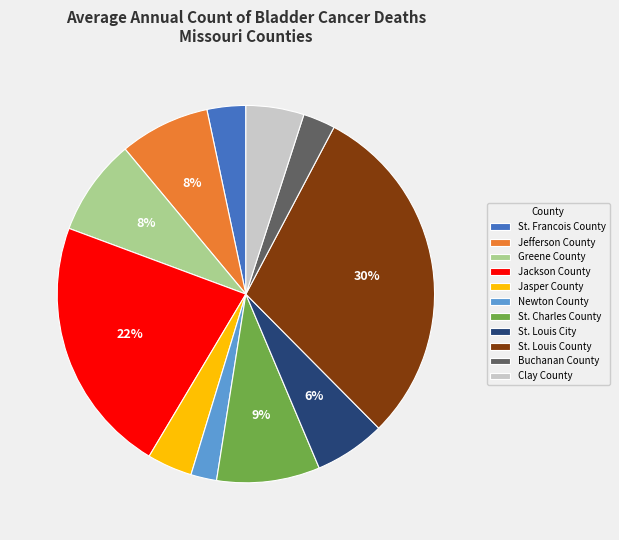

Is it true that Clay County is 5% of the pie?

True